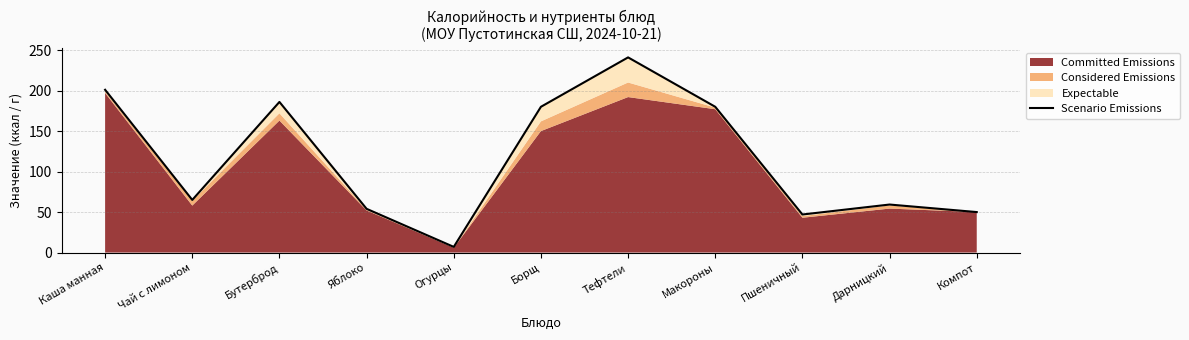

Rank the categories by value from lowest to highest.

Огурцы, Пшеничный, Компот, Яблоко, Дарницкий, Чай с лимоном, Борщ, Макороны, Бутерброд, Каша манная, Тефтели